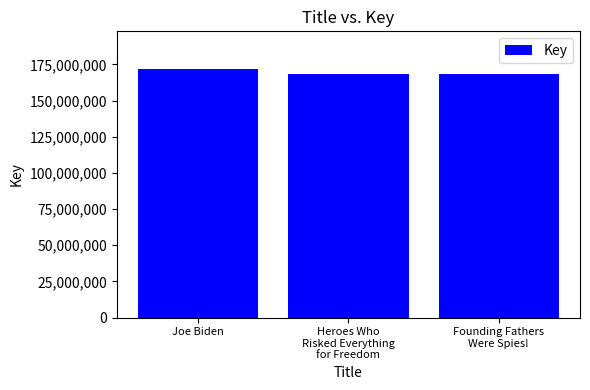

Which label corresponds to the largest value in the chart?

Joe Biden